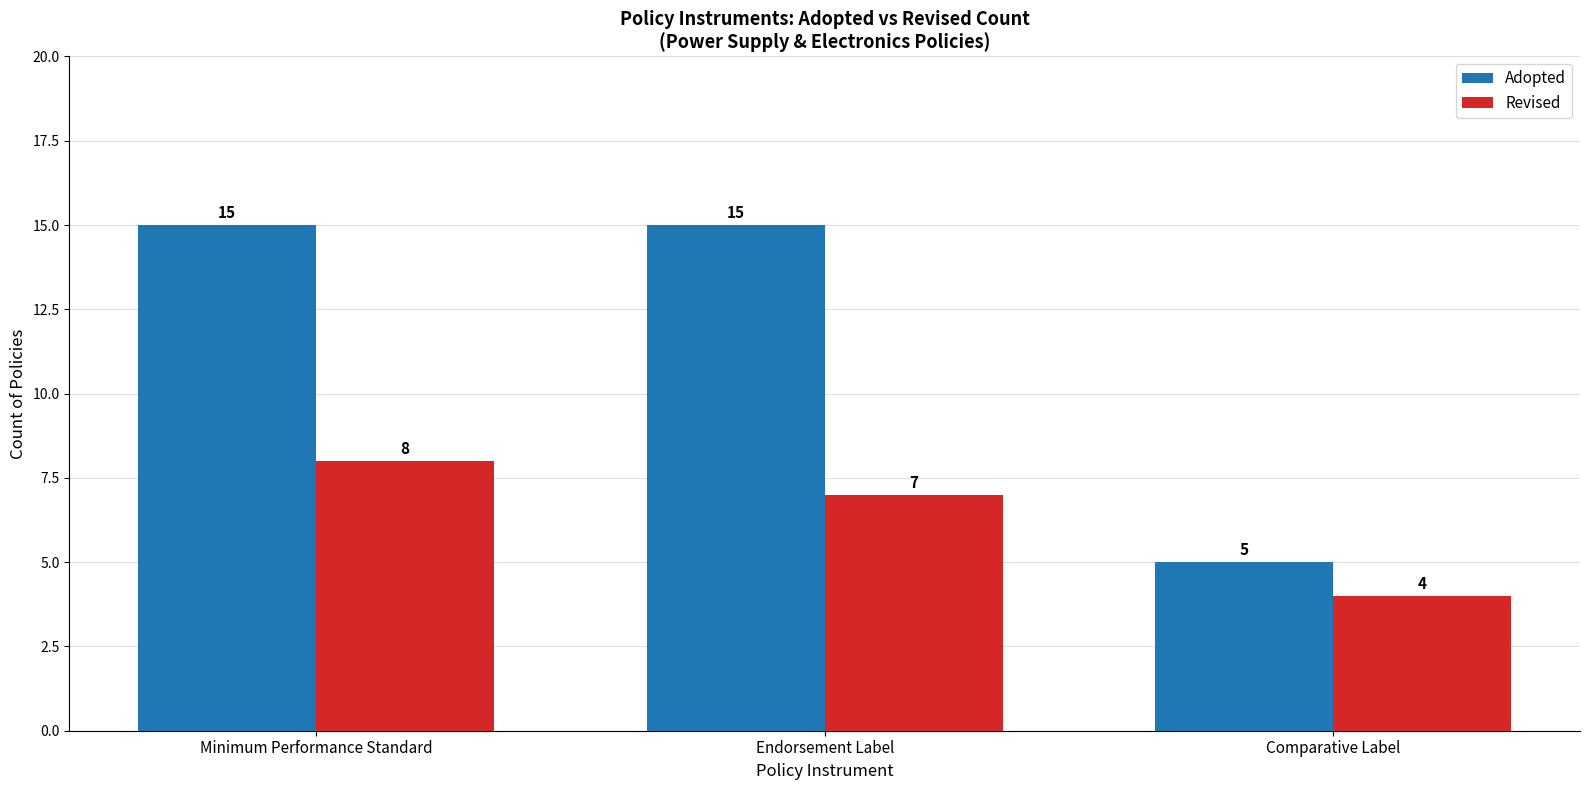

What is the difference between the Adopted values at Minimum Performance Standard and Comparative Label?

10